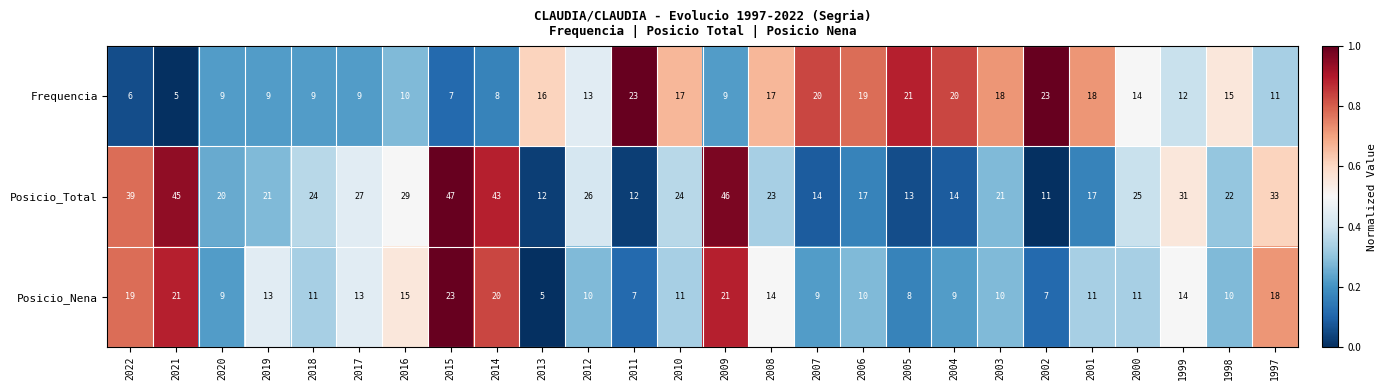

What is the total value across all series at 2003?

49